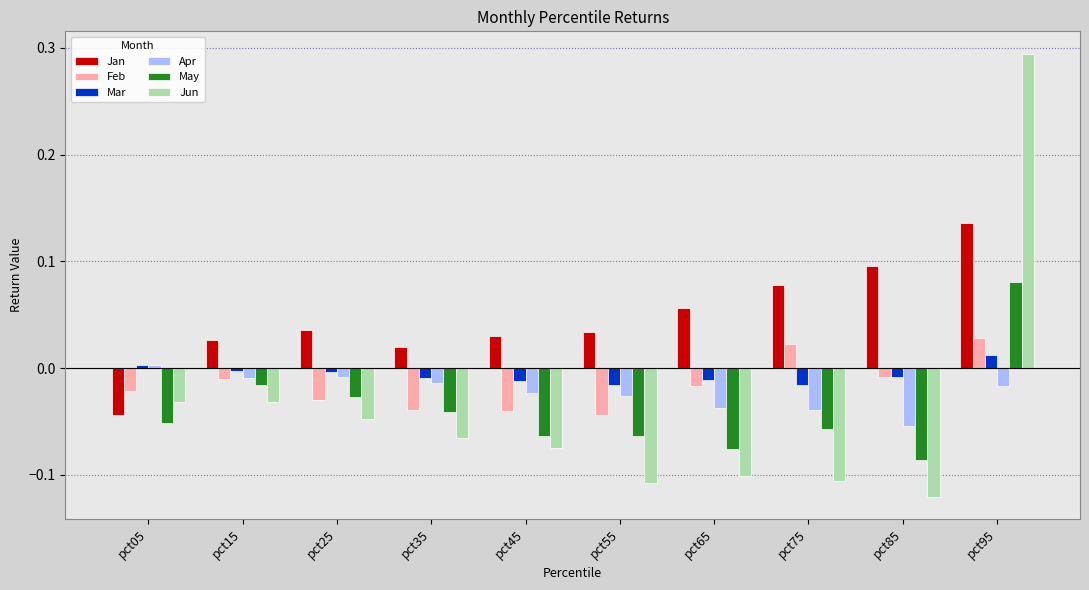

How many groups of bars are there?

10